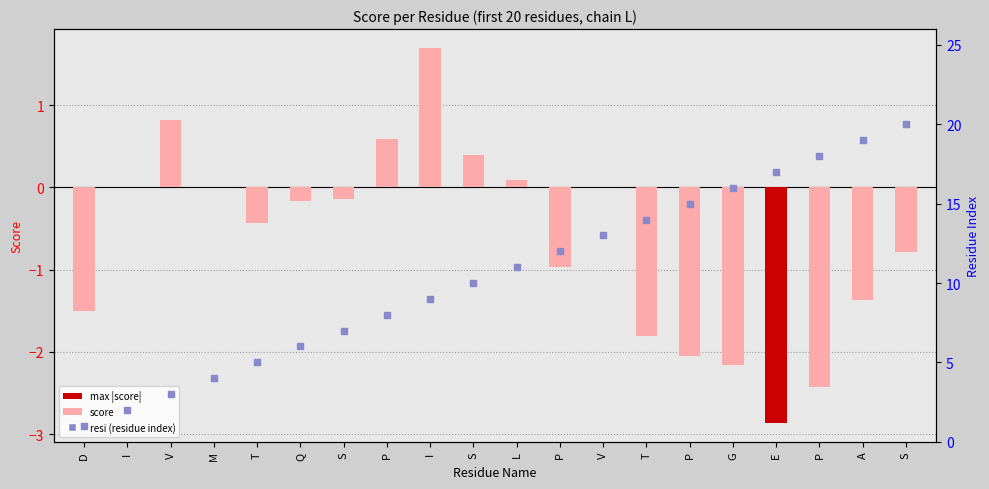

What is the change in value from P to S?

+2